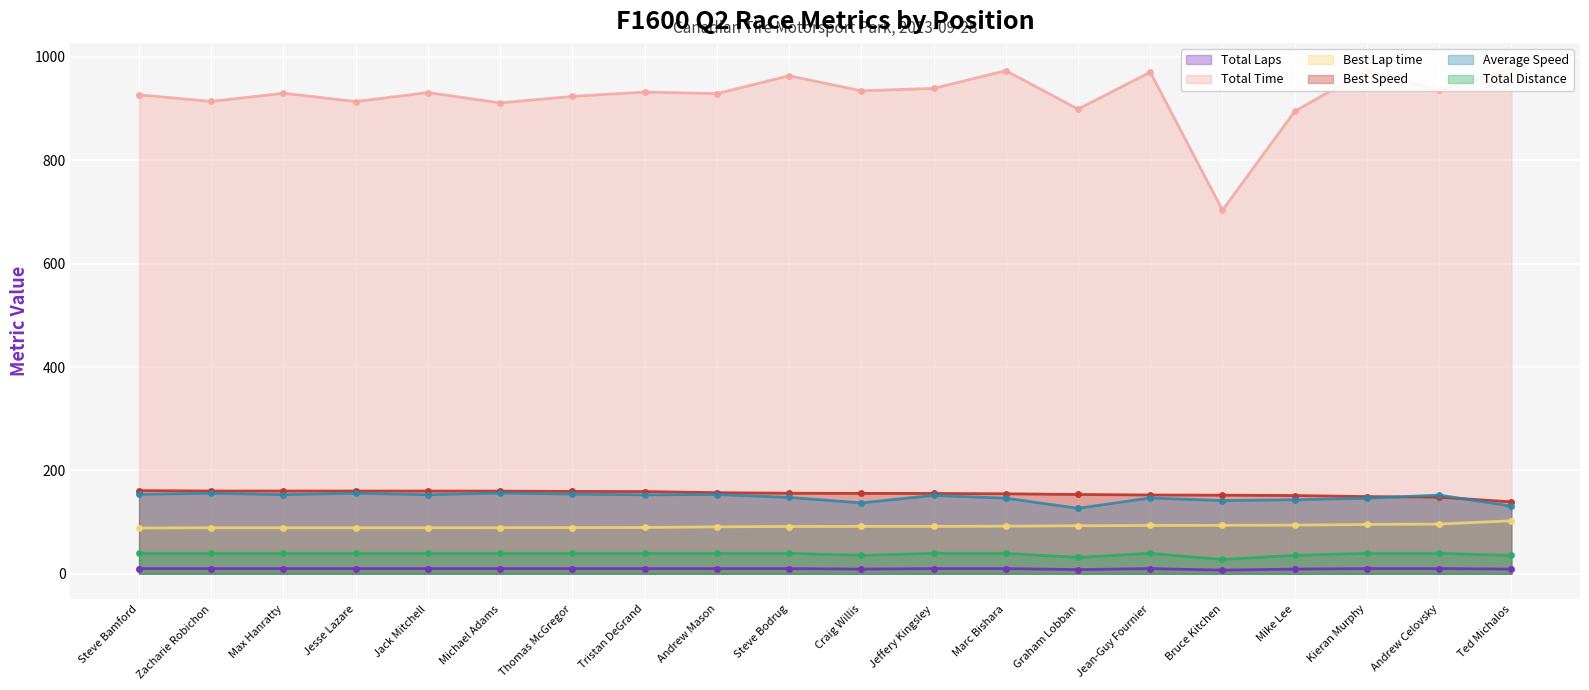

Is the value of Total Distance at Steve Bamford greater than the value of Best Lap time at Steve Bodrug?

No